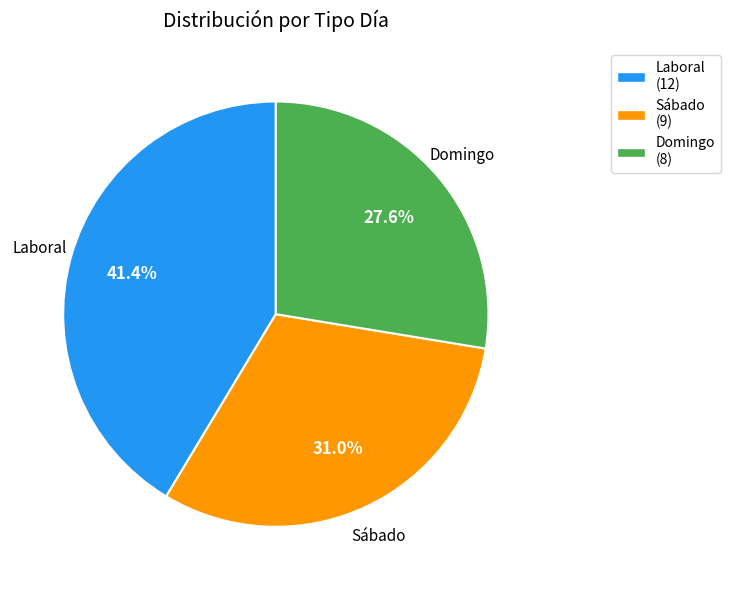

How many segments does this pie chart have?

3